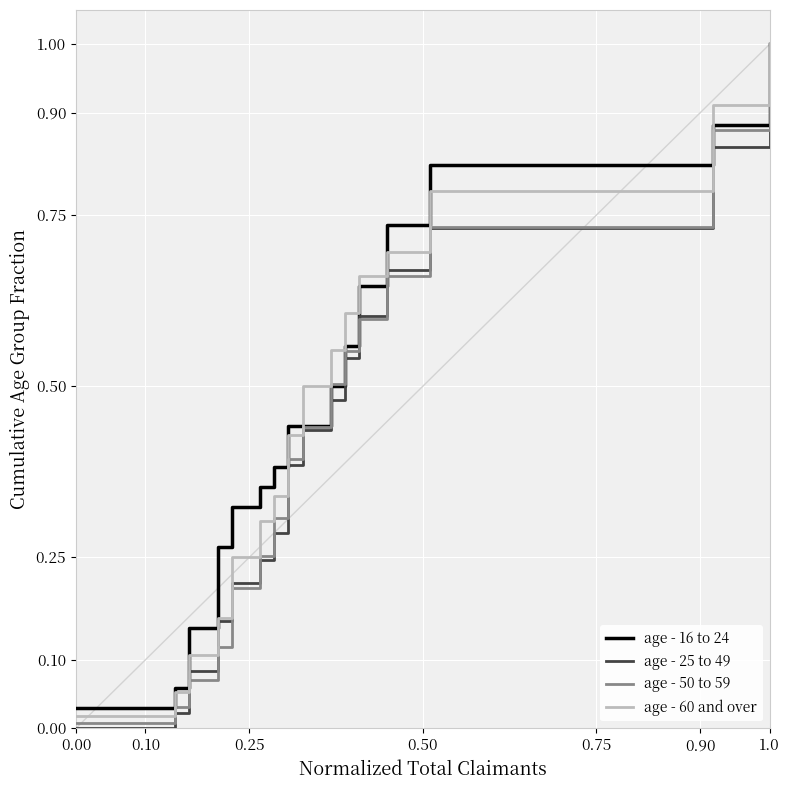

After their last crossing, which series has the higher values: age - 16 to 24 or age - 60 and over?

age - 60 and over